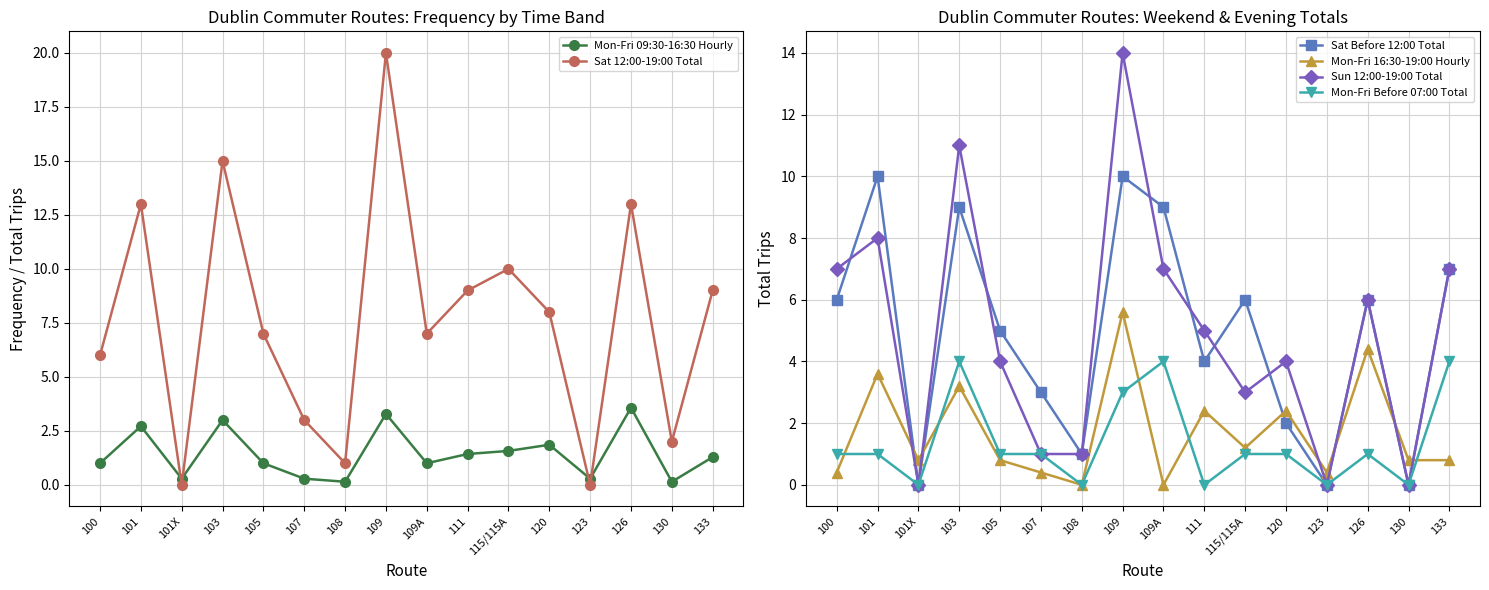

Which series has the largest range (max minus min)?

Sat 12:00-19:00 Total